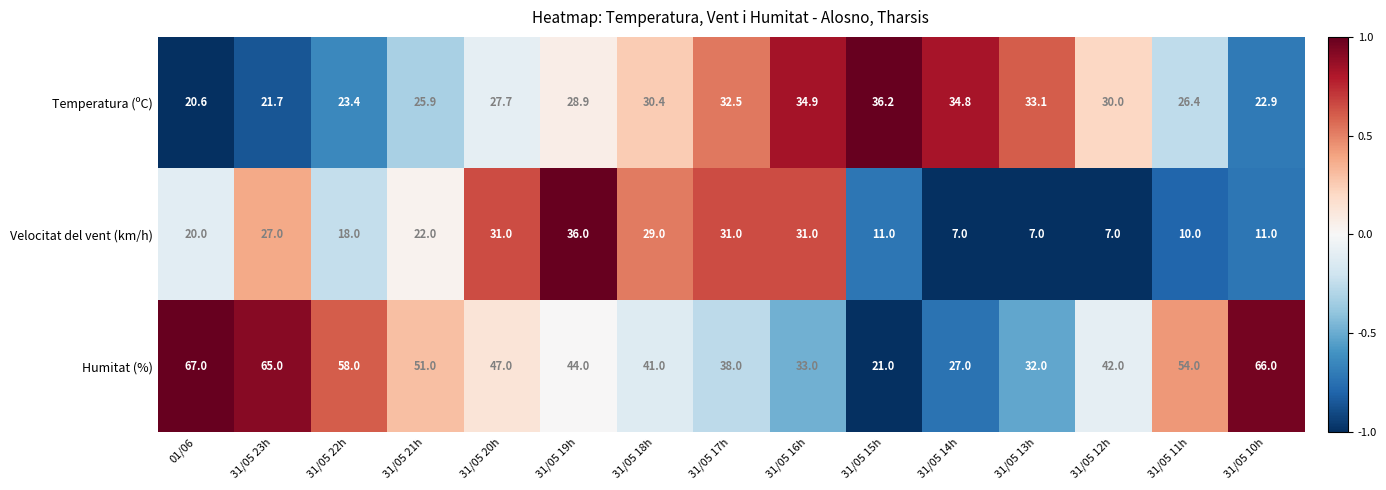

Which series has the largest range (max minus min)?

Humitat (%)